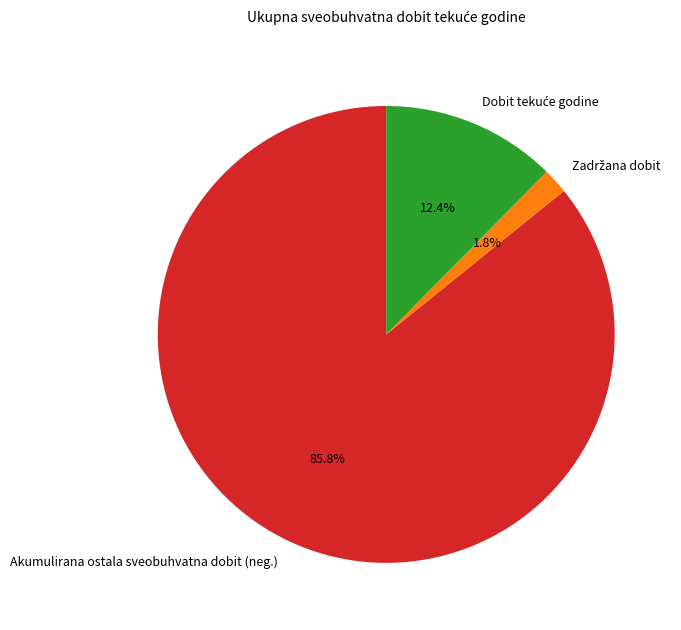

What is the largest slice in the pie chart?

Akumulirana ostala sveobuhvatna dobit (neg.)